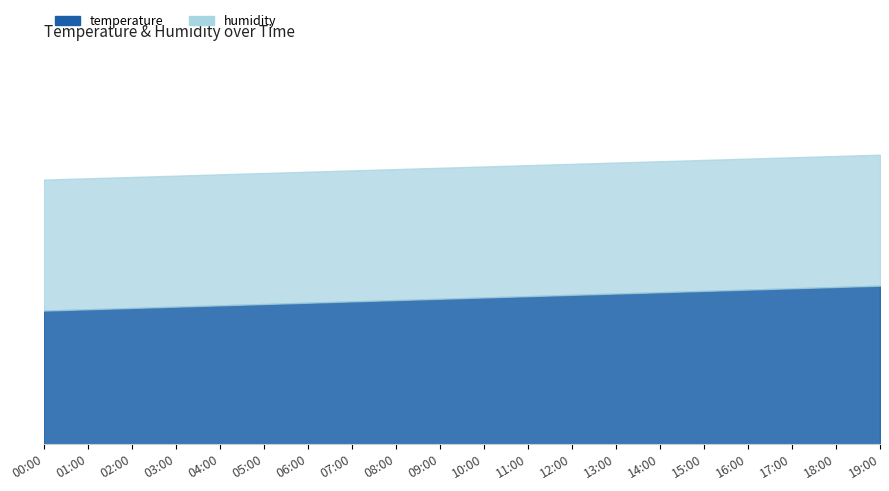

What are all the series names shown in the legend?

temperature, humidity